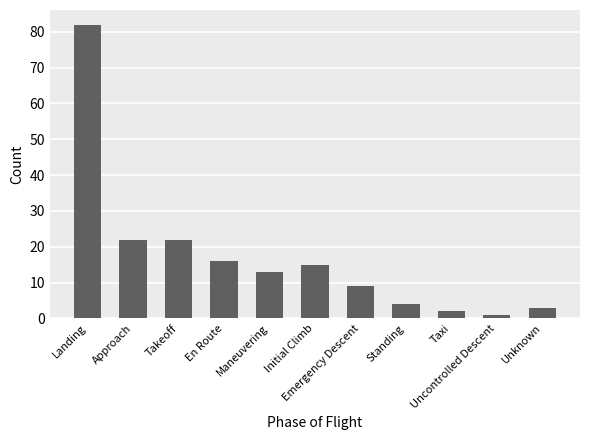

What is the sum of all values?

189